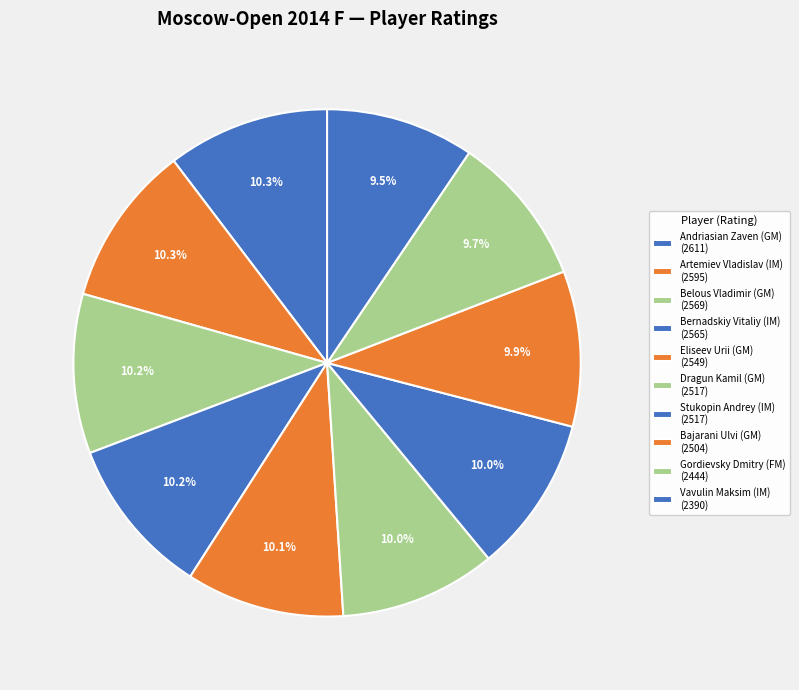

How many slices are in this pie chart?

10